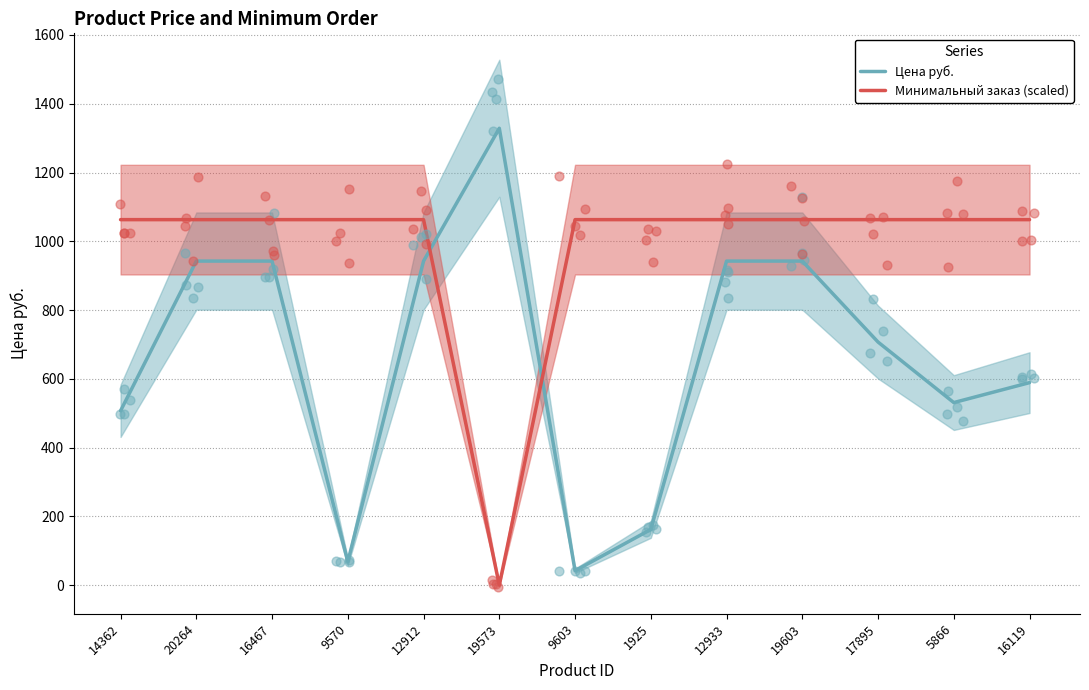

Which series reaches the minimum Y coordinate?

Минимальный заказ (scaled)